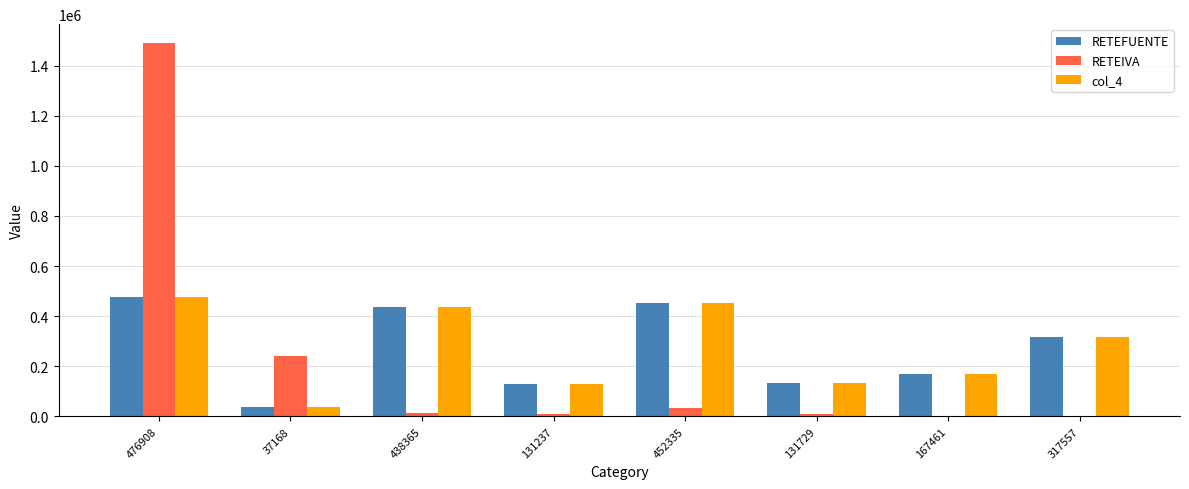

At which label does col_4 reach its peak?

476908